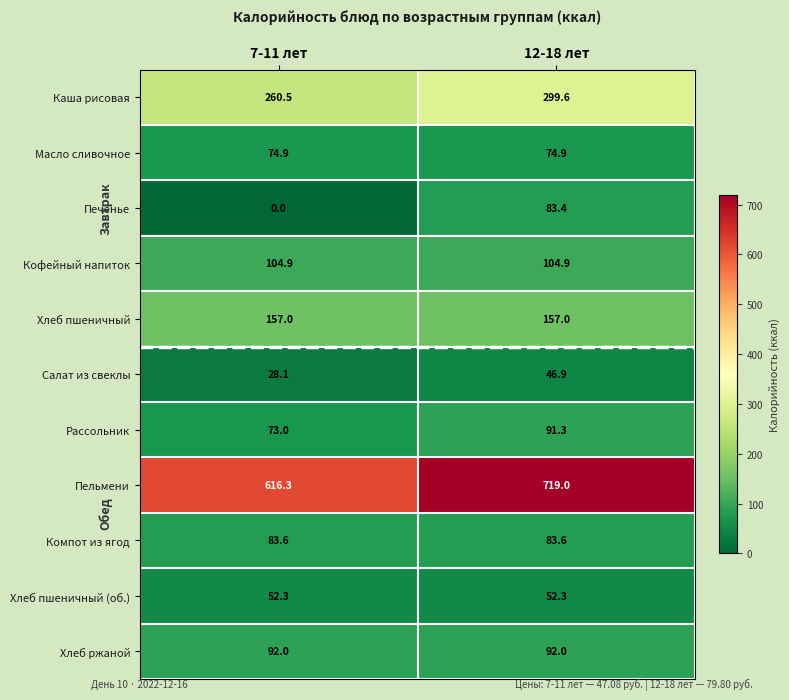

Which series has the largest range (max minus min)?

Пельмени